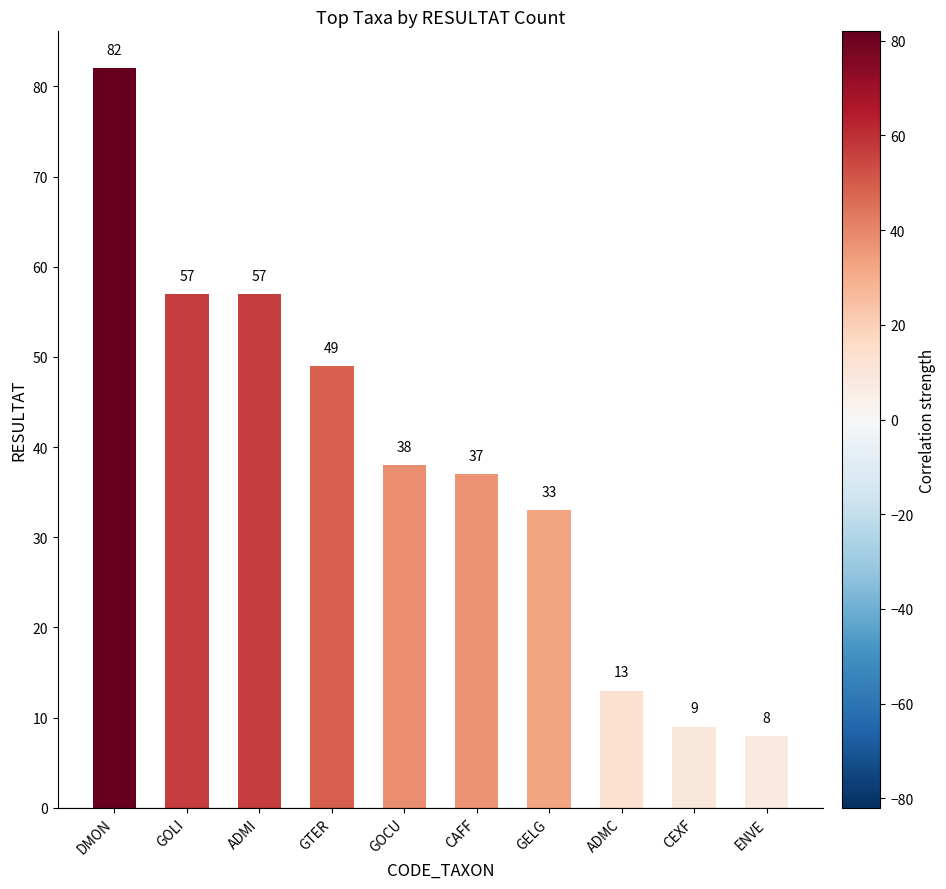

Does the chart contain any negative values?

No